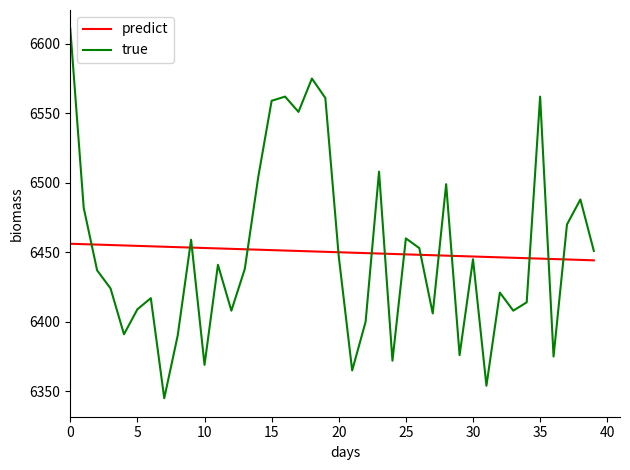

What is the maximum value shown in the chart?

6611.0